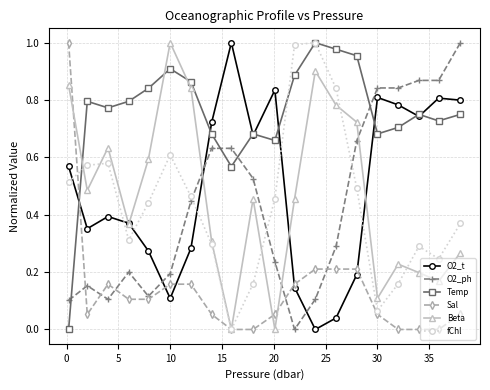

In Beta, how many points are higher than both neighbors (excluding endpoints)?

5